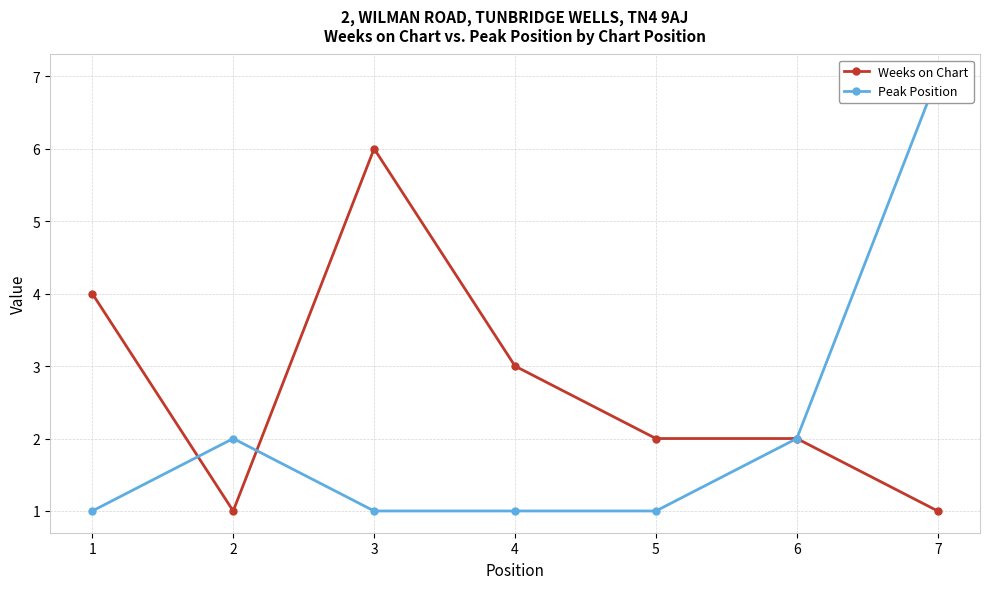

True or false: Weeks on Chart has a value of 3 at 3.

False